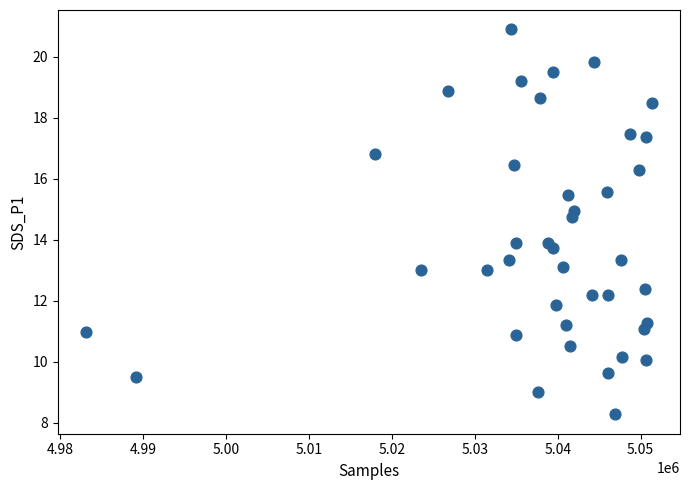

What is the range of X values (max minus min)?

68196.0